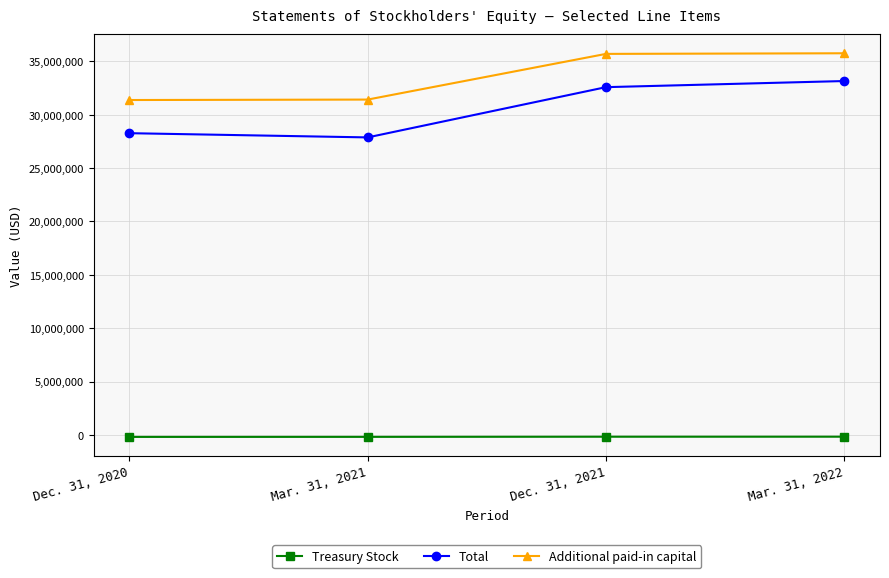

What are all the series names shown in the legend?

Treasury Stock, Total, Additional paid-in capital